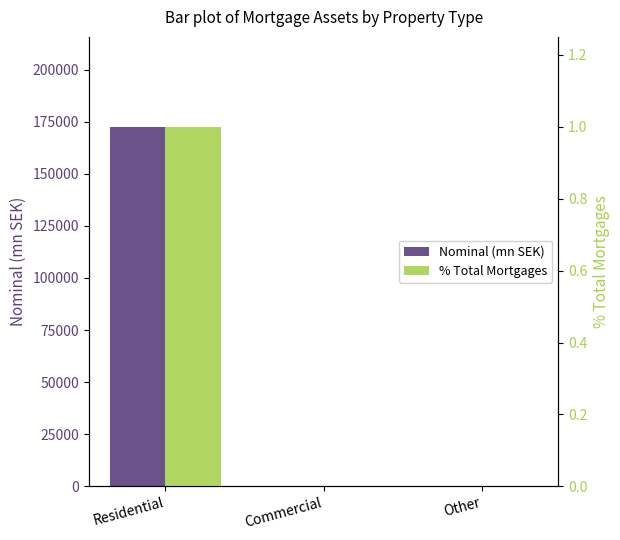

Which series has the largest total across all categories?

Nominal (mn SEK)